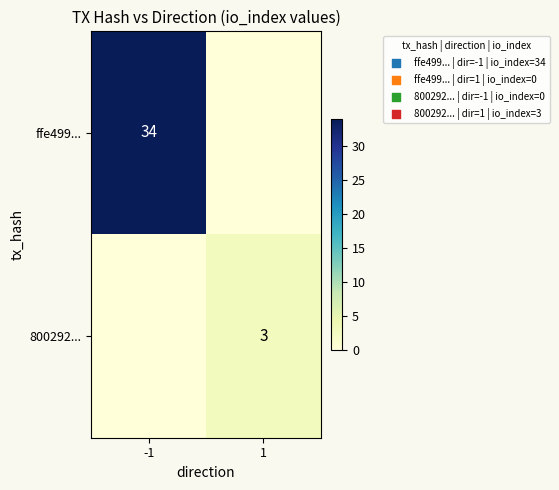

True or false: ffe499... has a value of 17 at -1.

False